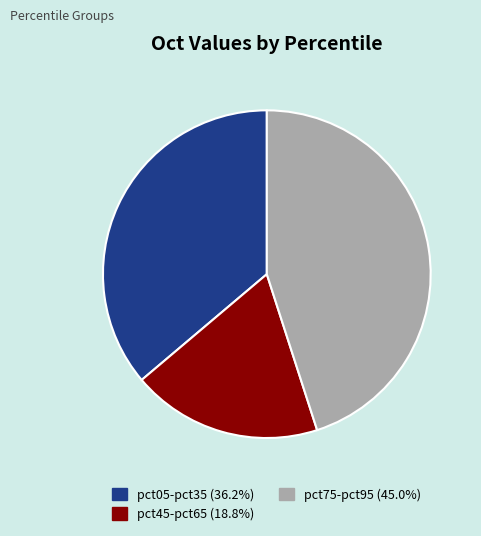

Is there a majority slice in this chart?

No